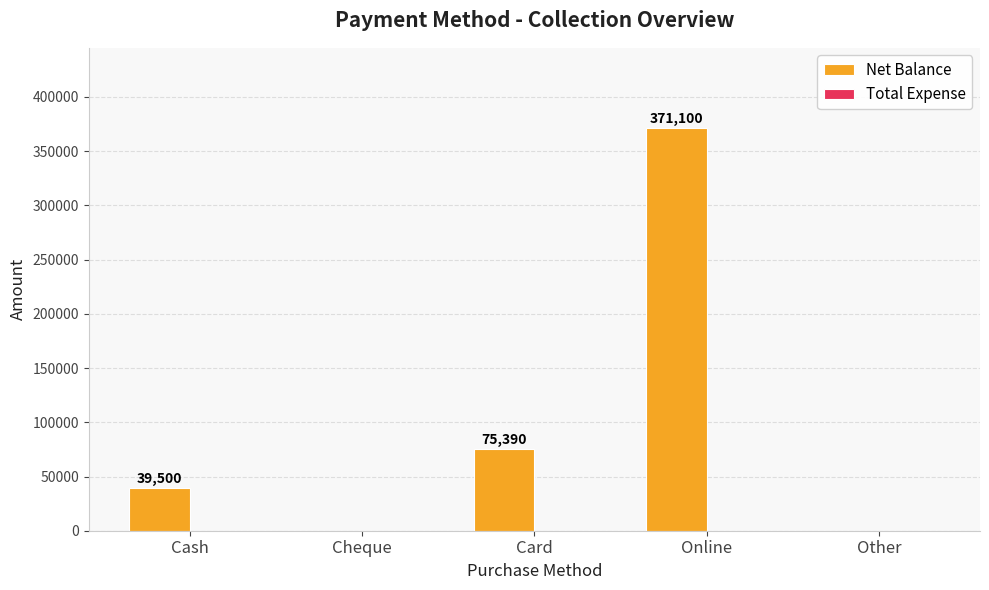

How many series are shown in this chart?

1